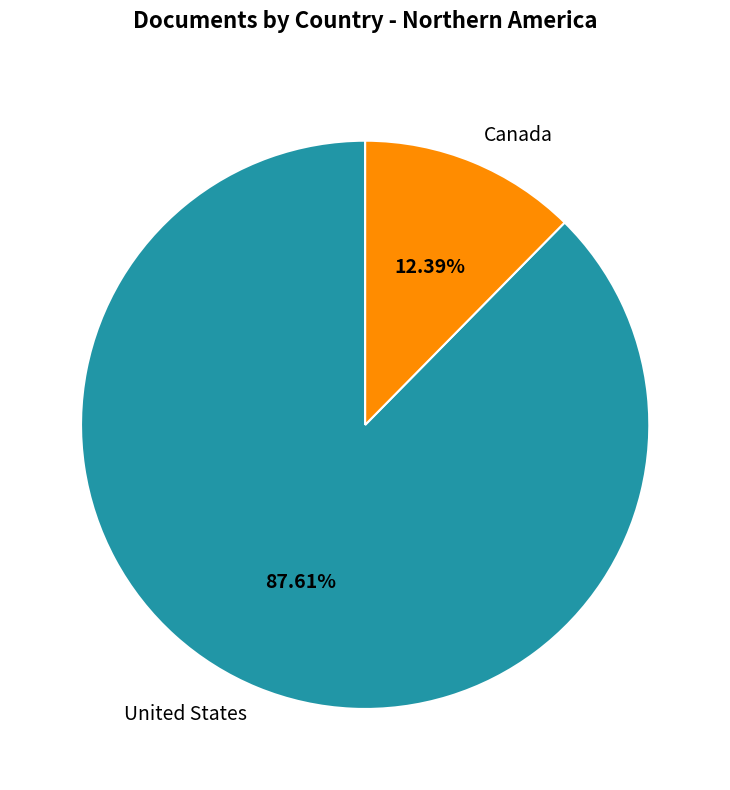

What is the smallest slice in the pie chart?

Canada